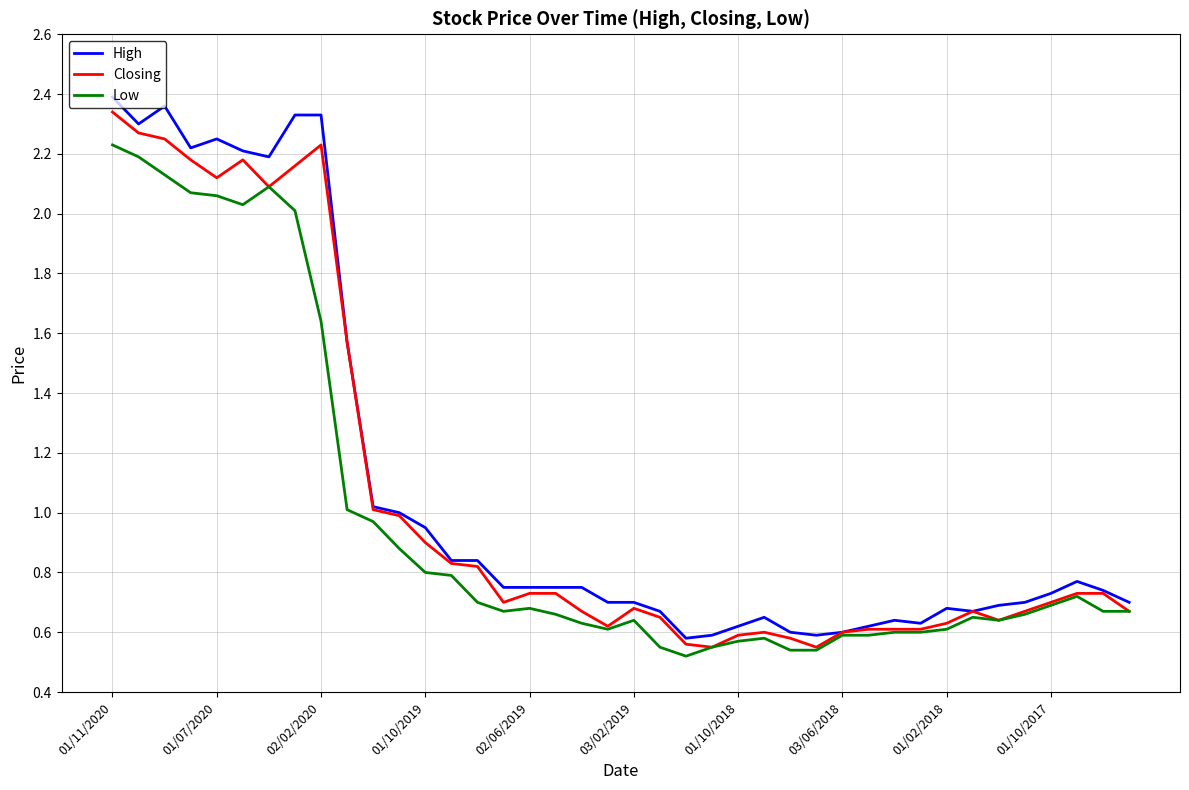

Which series has the largest range (max minus min)?

High